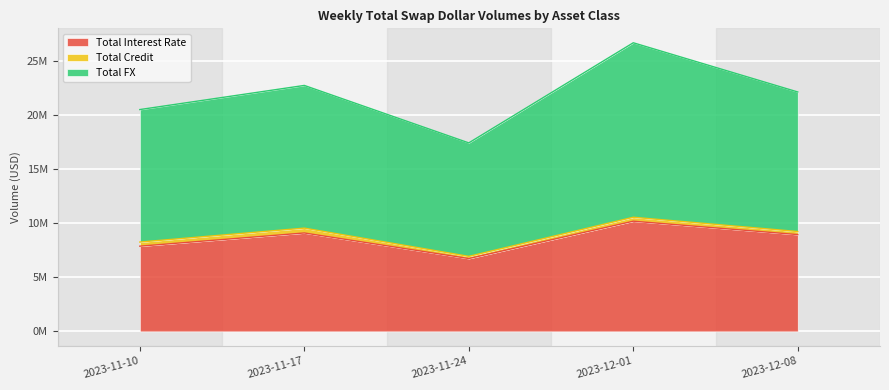

What are all the series names shown in the legend?

Total Interest Rate, Total Credit, Total FX